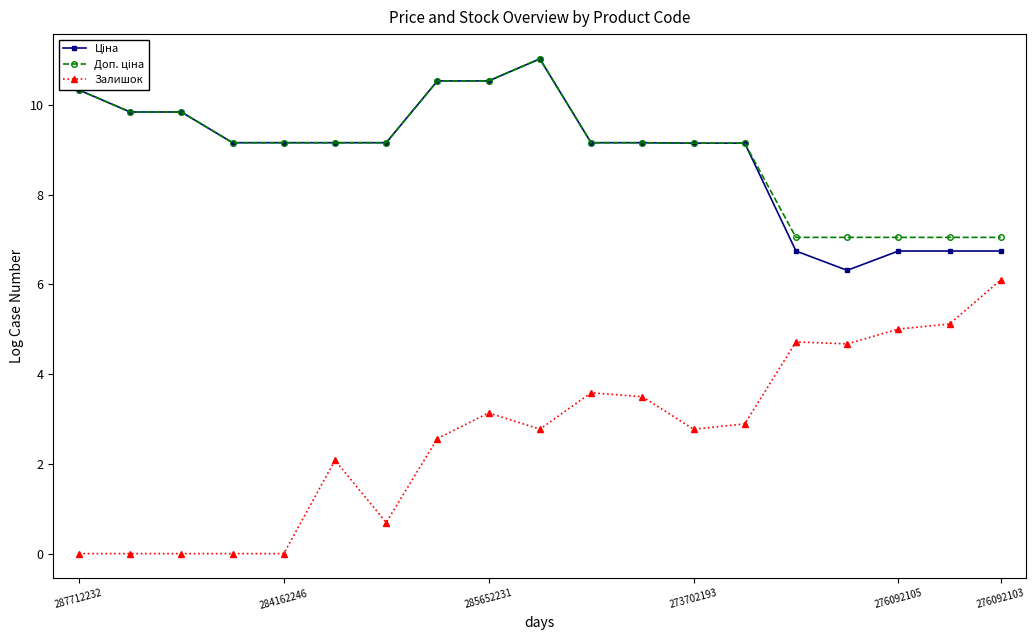

How many series are shown in this chart?

3